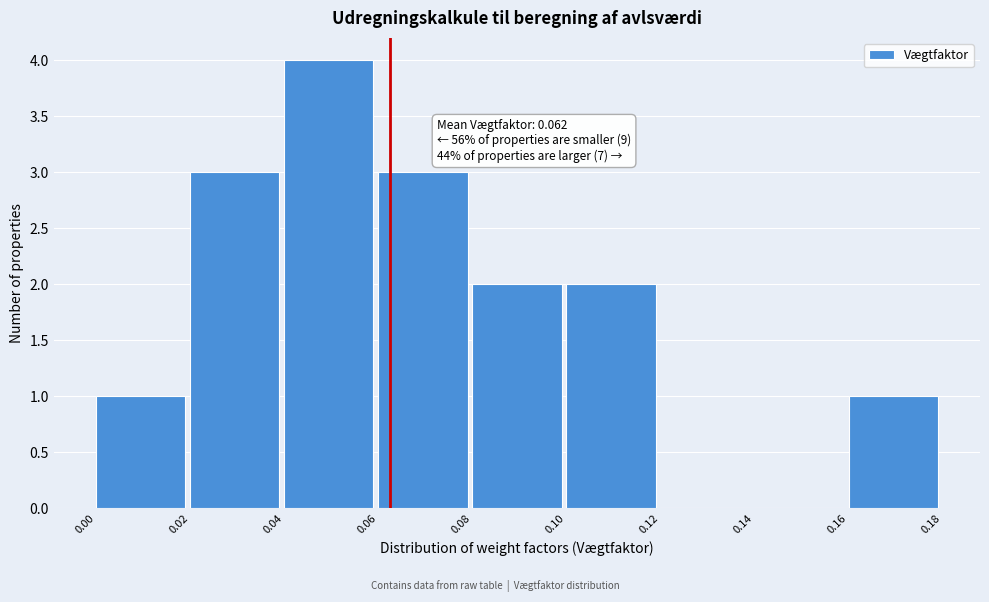

Which range on the x-axis has the tallest bar?

0.04 to 0.06